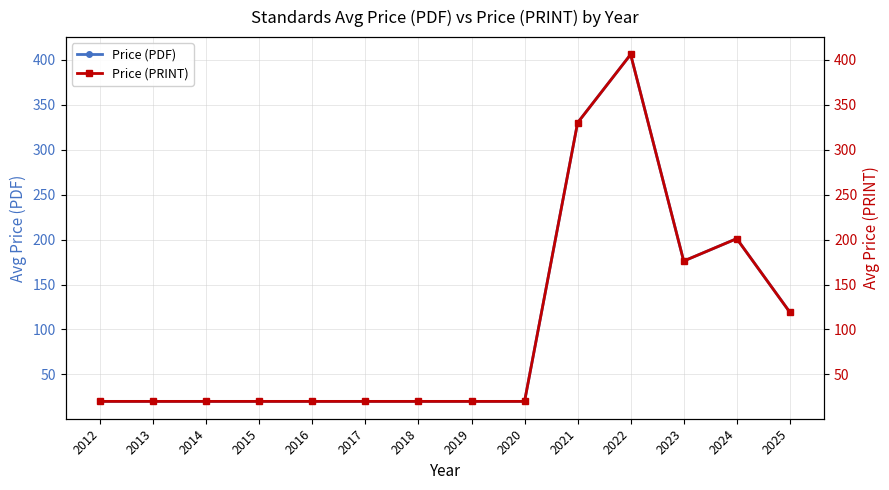

Which series has the largest total across all categories?

Price (PDF)